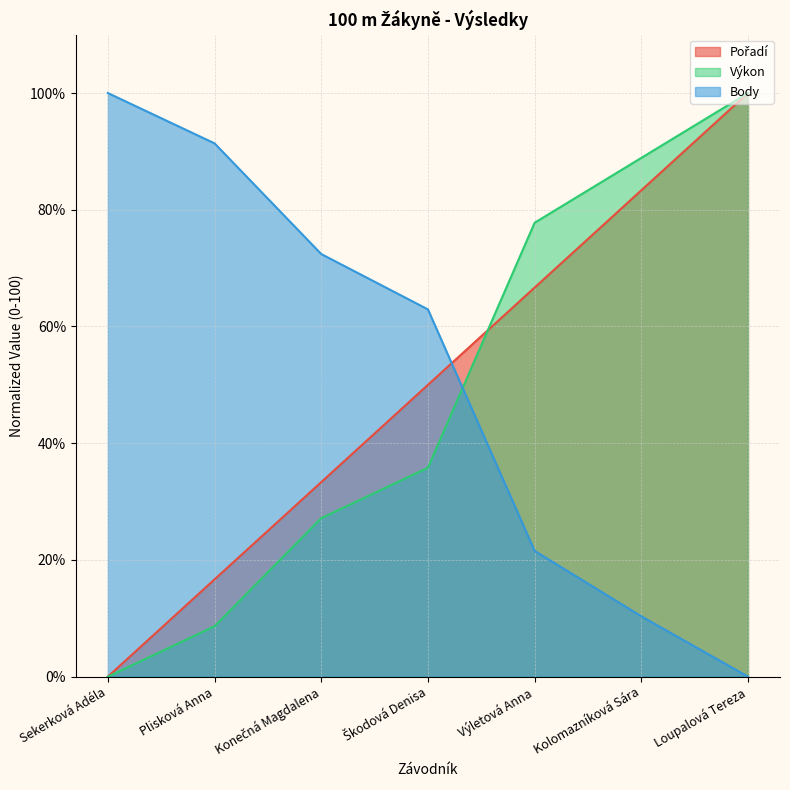

What is the maximum value for Pořadí?

100.0